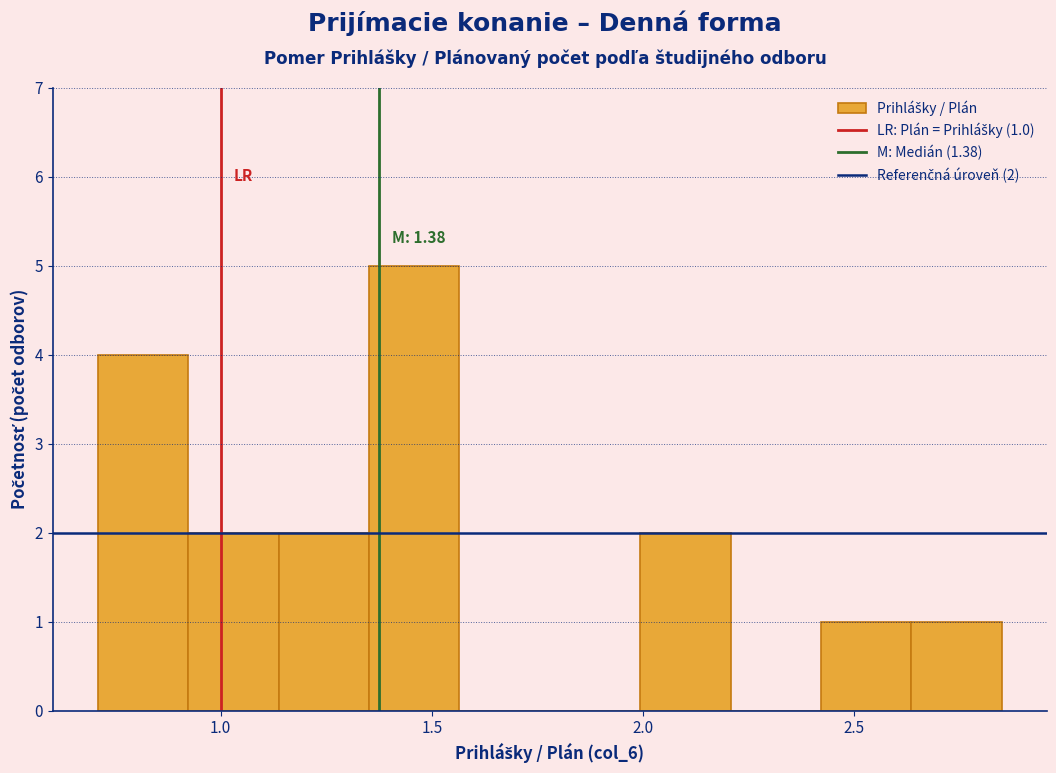

Which range on the x-axis has the tallest bar?

1.35 to 1.55